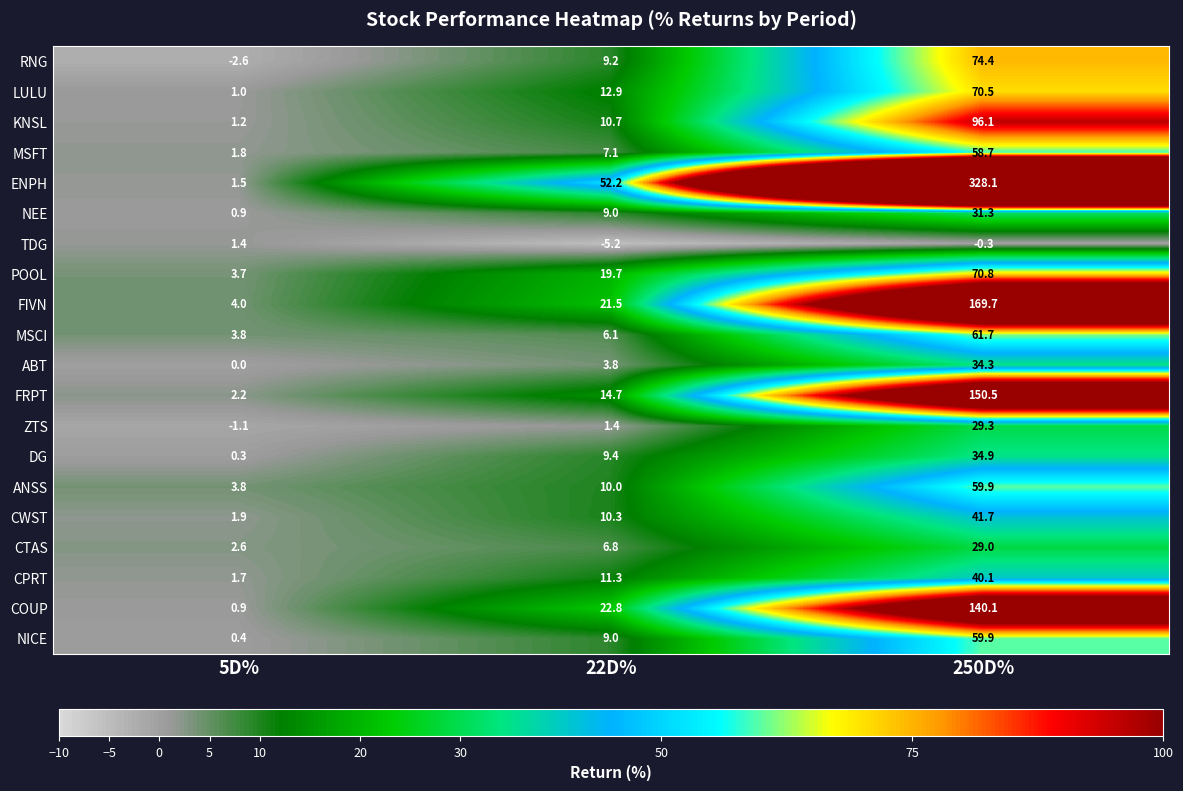

Which series has the largest range (max minus min)?

ENPH